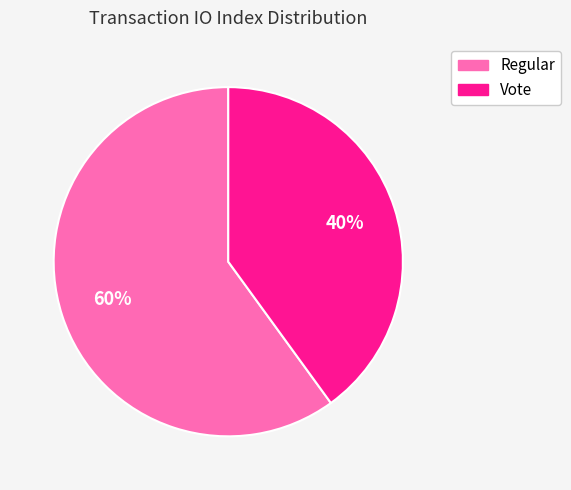

Approximately how many times larger is the value at Vote compared to Regular?

0.7